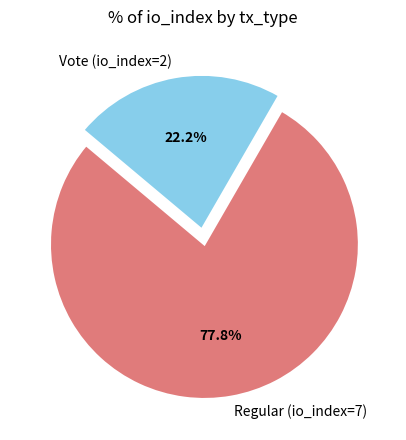

What is the largest slice in the pie chart?

Regular (io_index=7)